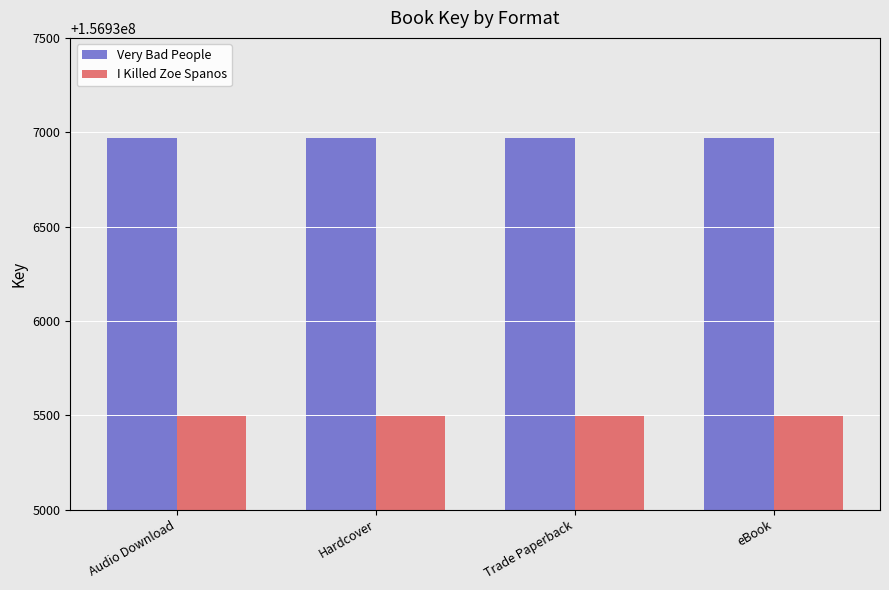

What is the sum of the I Killed Zoe Spanos values at Trade Paperback and Audio Download?

313871002